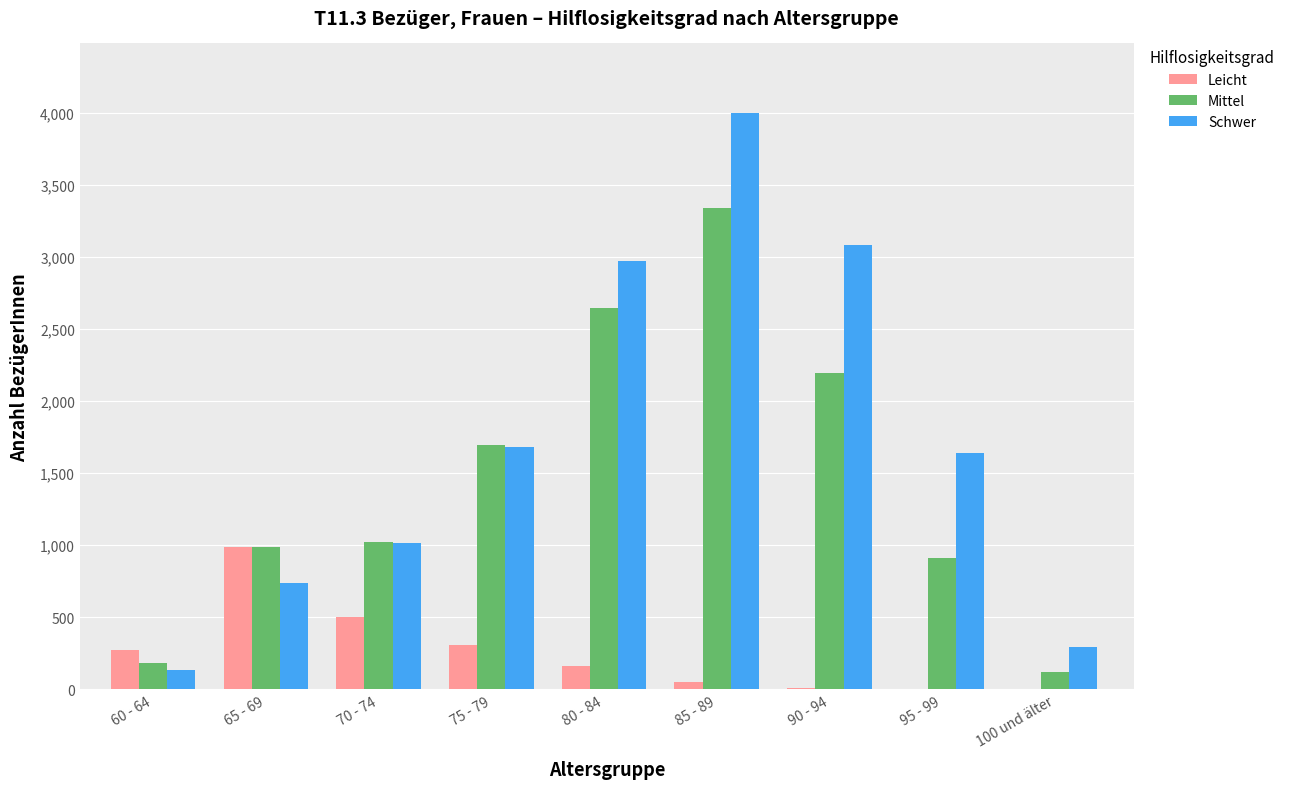

What is the approximate value of Schwer at 75 - 79, to the nearest 10?

1680